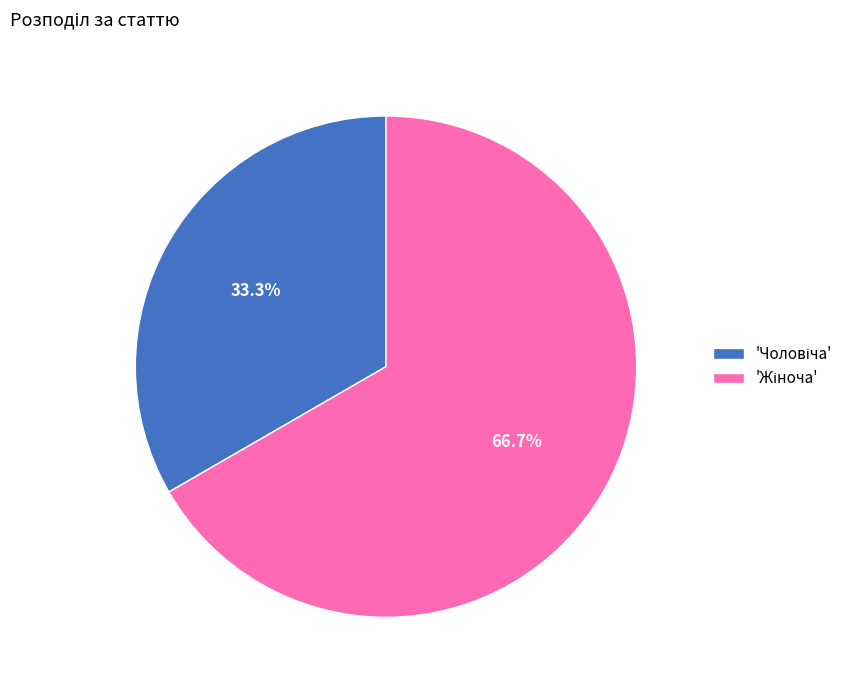

Does any single category account for the majority?

Yes